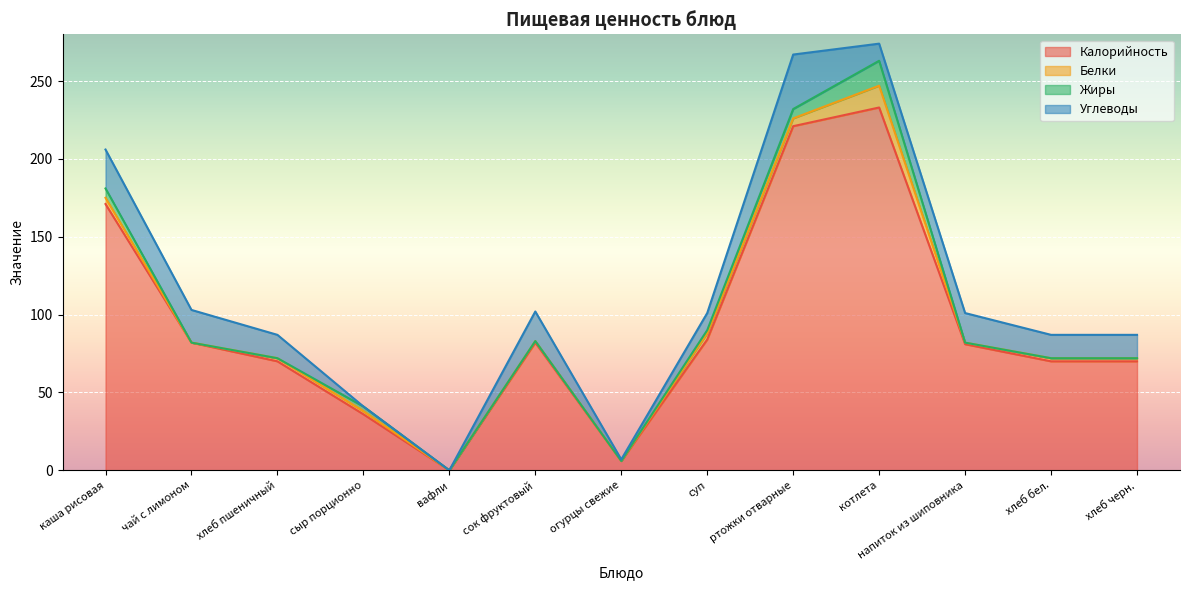

Which series ends up on top after the final intersection of Углеводы and Белки?

Углеводы